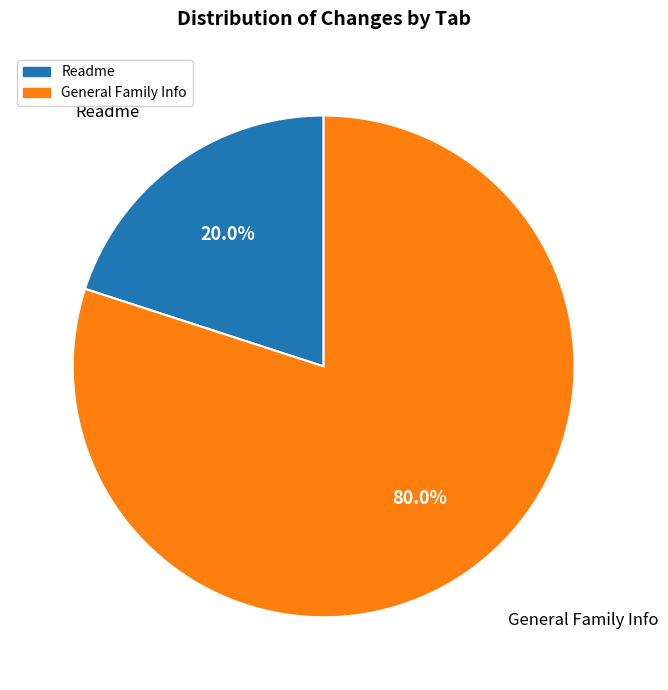

Is there any slice that represents more than half of the pie?

Yes